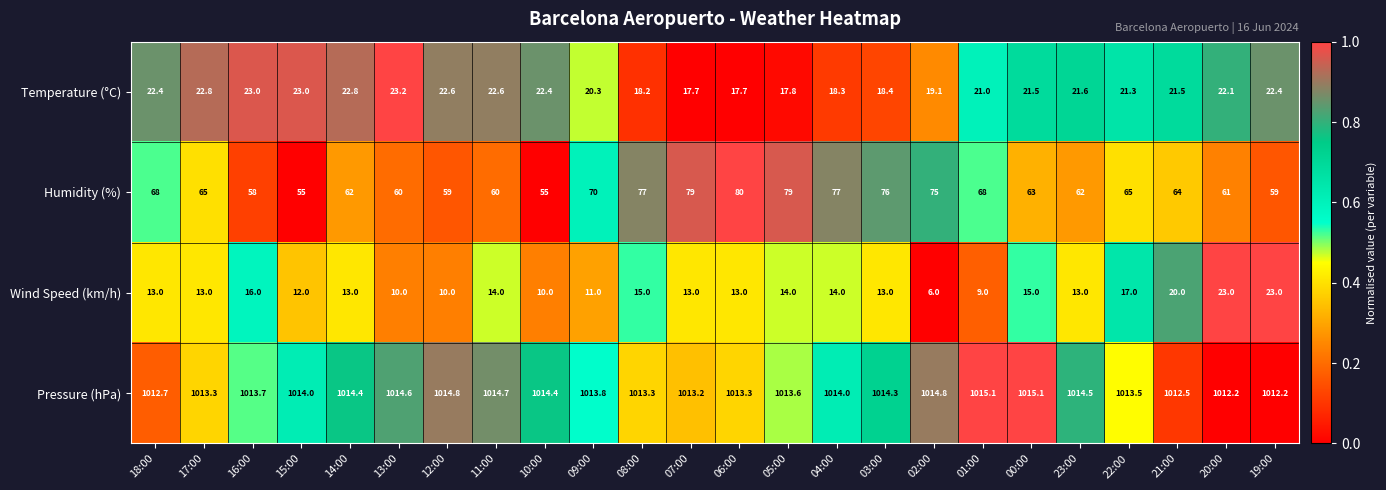

Is the value of Wind Speed (km/h) at 18:00 greater than the value of Temperature (°C) at 13:00?

No